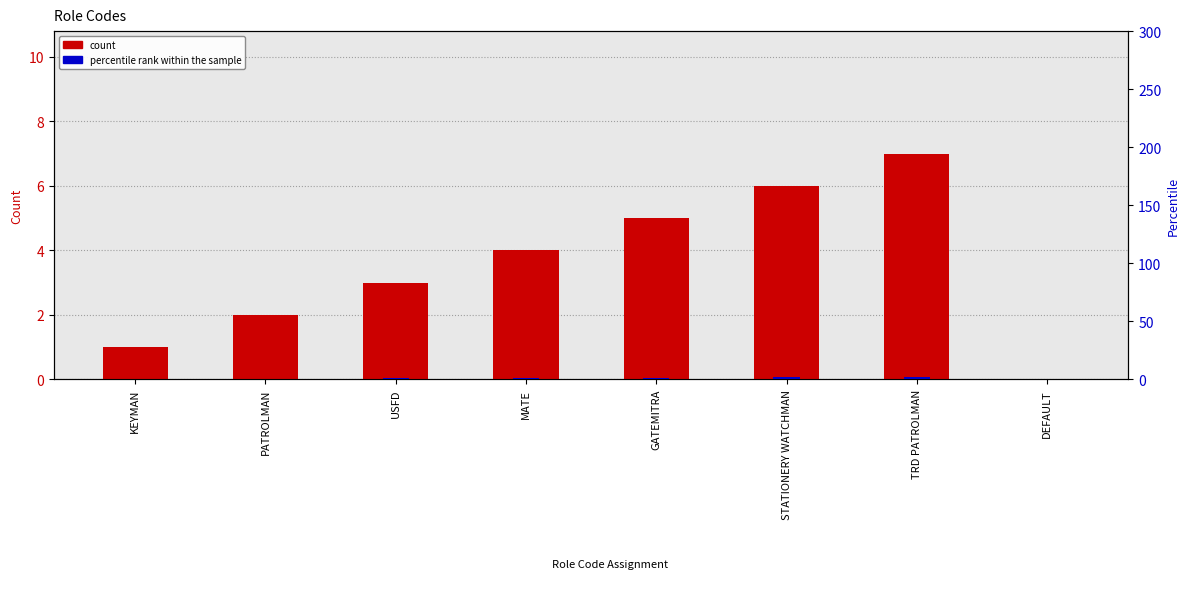

Reading right to left, list all the values displayed in this chart.

count: 0.0	7.0	6.0	5.0	4.0	3.0	2.0	1.0
percentile rank within the sample: 0.0	2.1	1.8	1.5	1.2	0.9	0.6	0.3